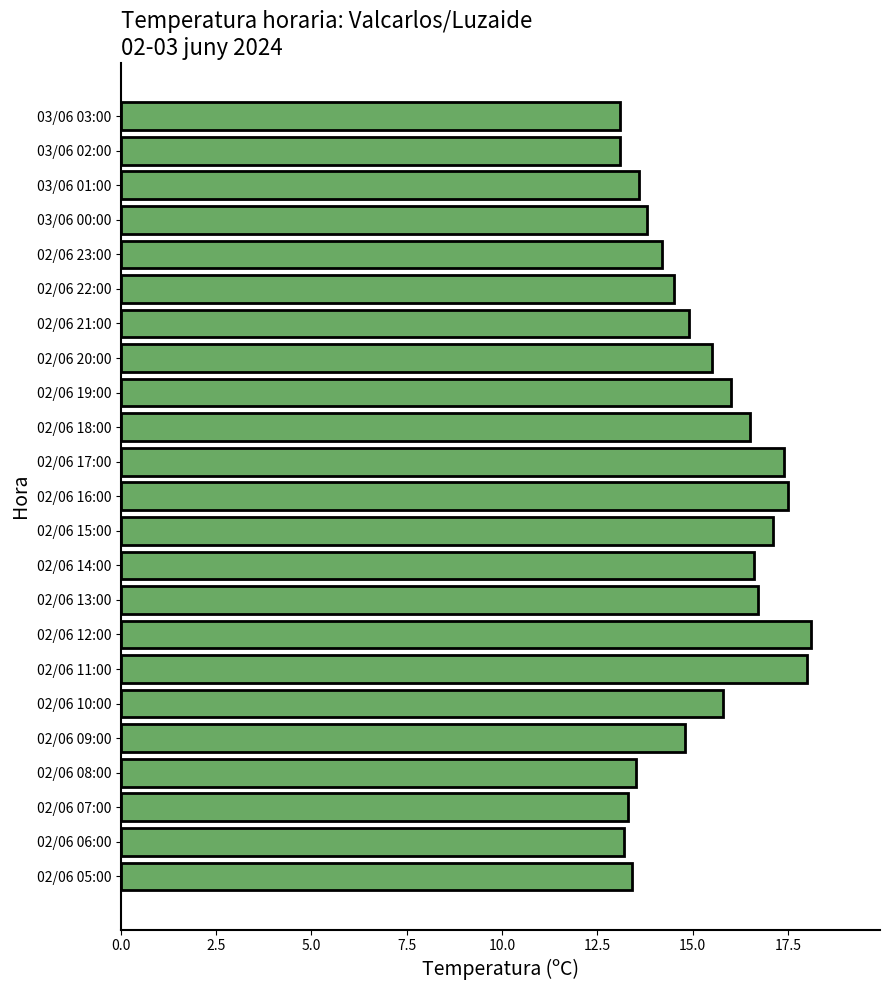

How many data points are less than 14?

8